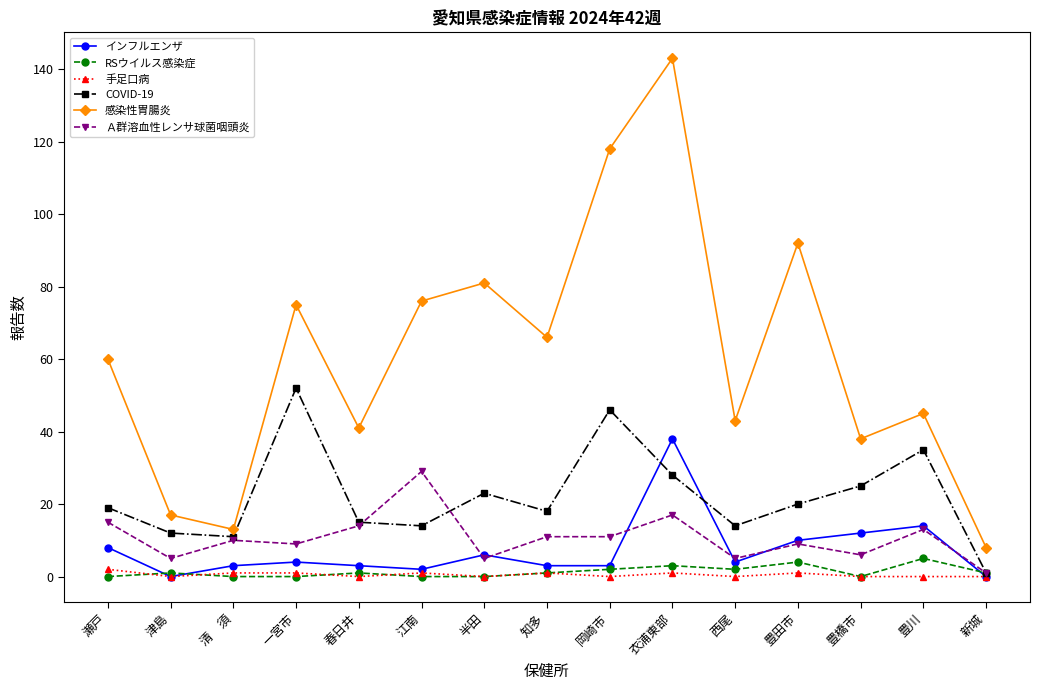

Which series changed the most between 瀬戸 and 西尾?

感染性胃腸炎